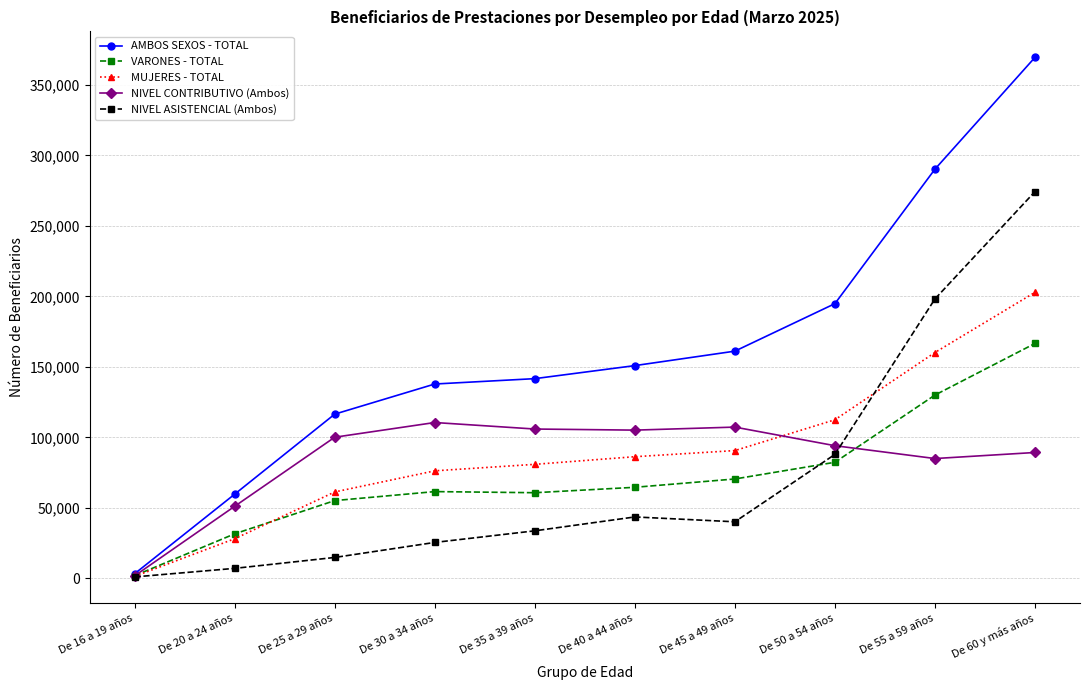

Which series has the largest range (max minus min)?

AMBOS SEXOS - TOTAL